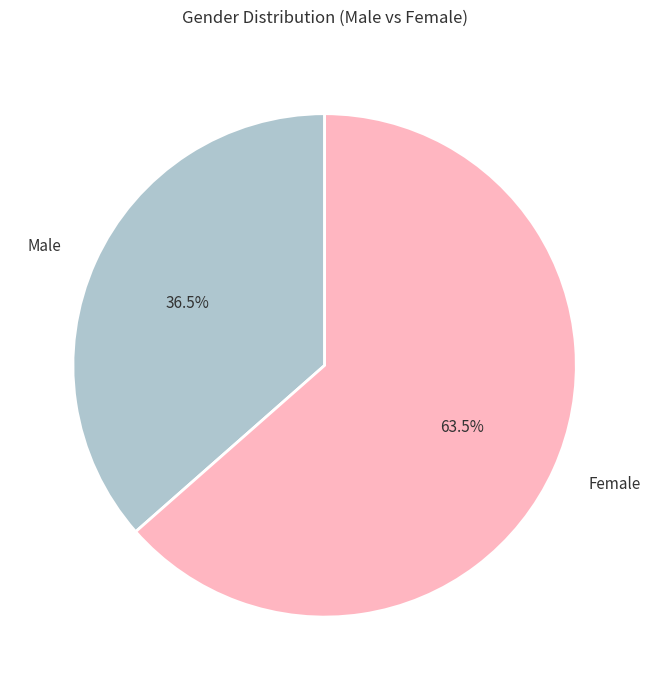

Rank the categories by value from lowest to highest.

Male, Female